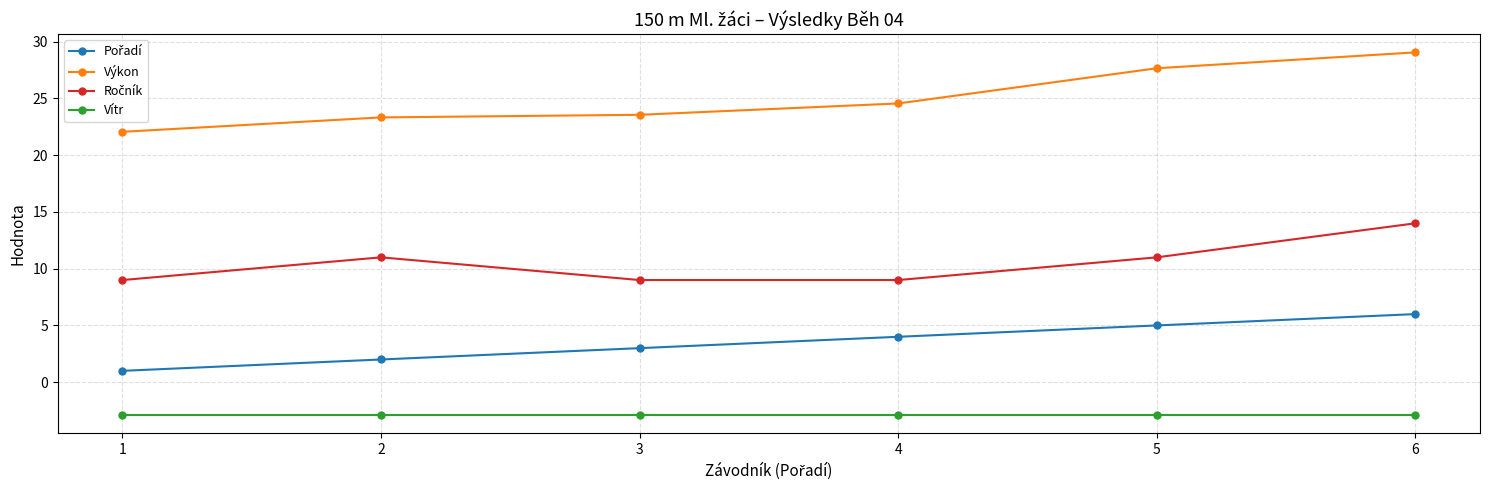

The Výkon series shows 36.5 at 1. True or false?

False